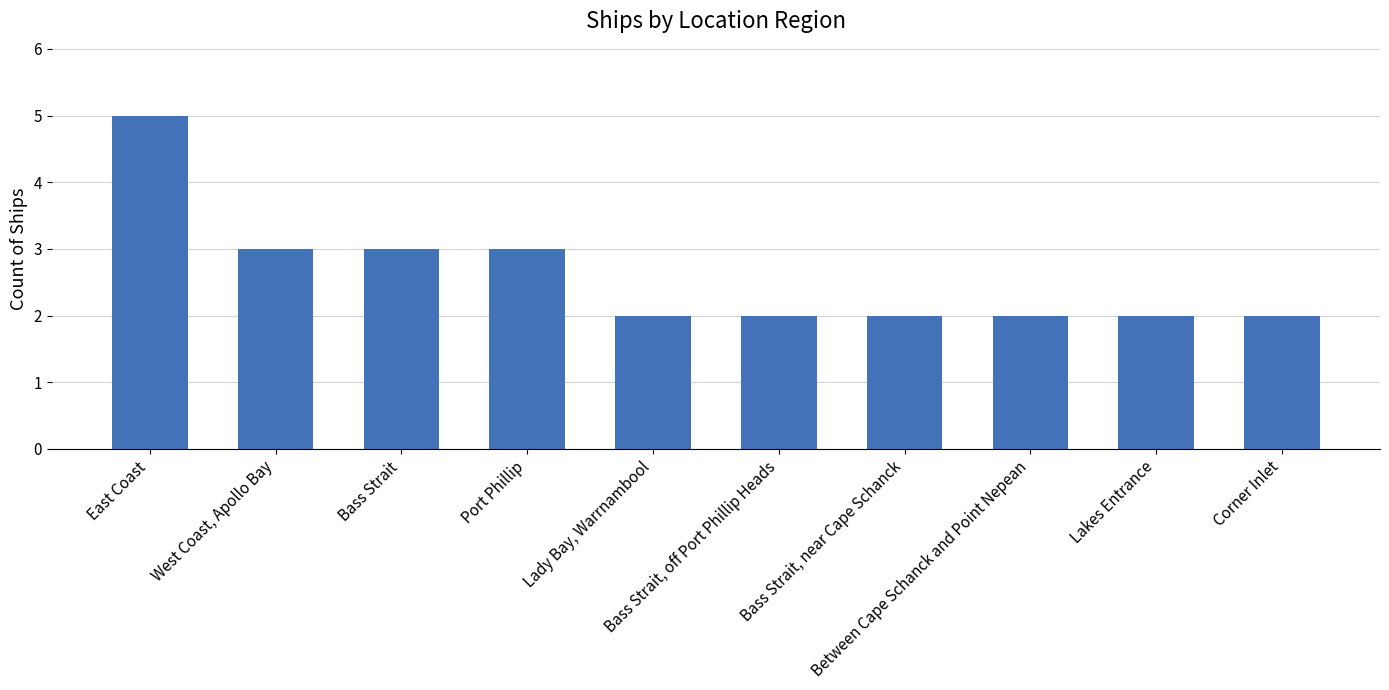

What is the label of the 2nd bar from the right?

Lakes Entrance